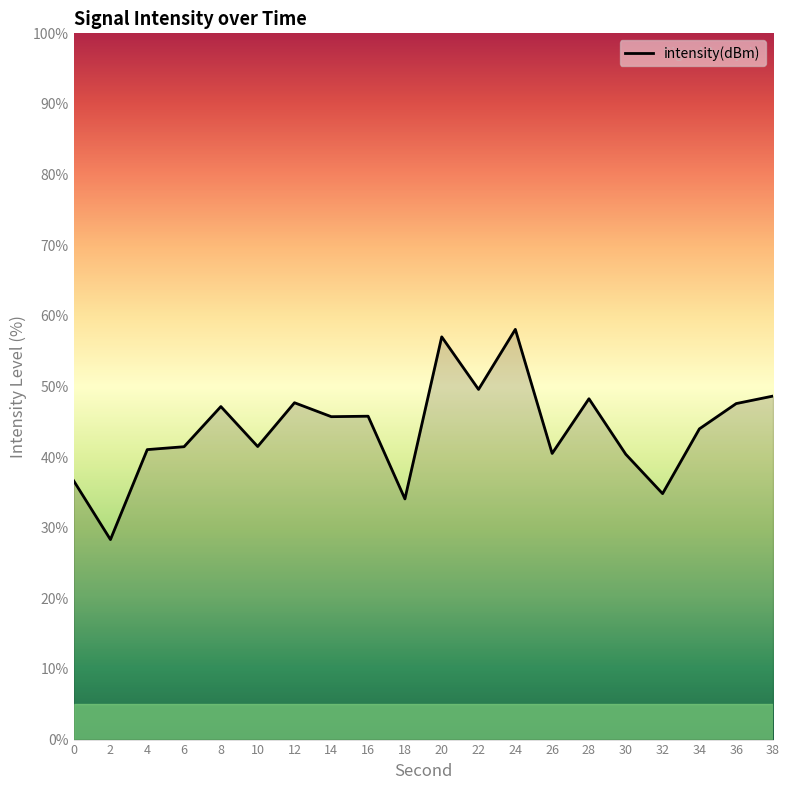

What is the difference between the second highest and minimum values?

28.7